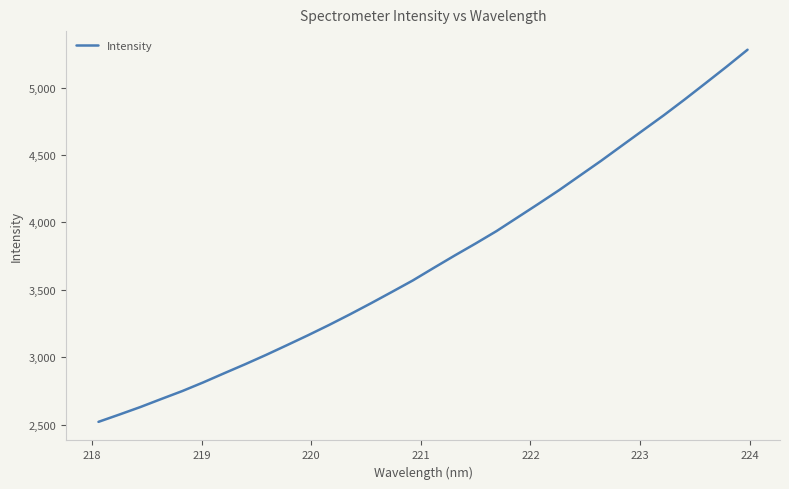

What is the difference between the second highest and second lowest values?

2579.7